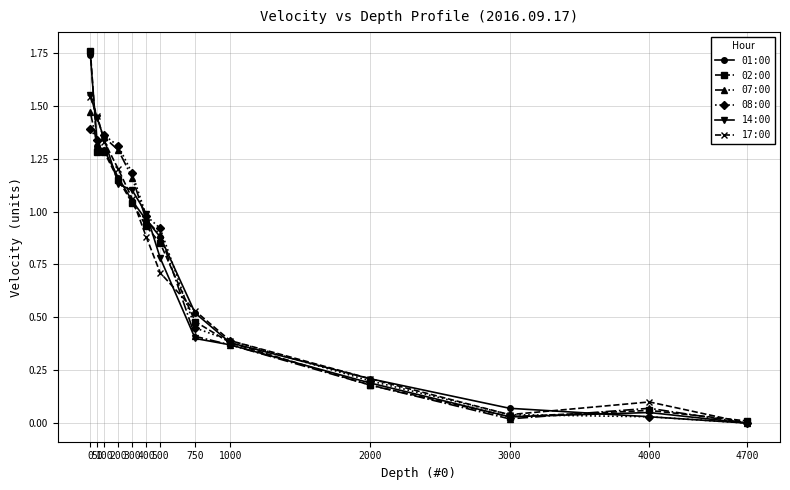

What is the average value of the 07:00 series?

0.7